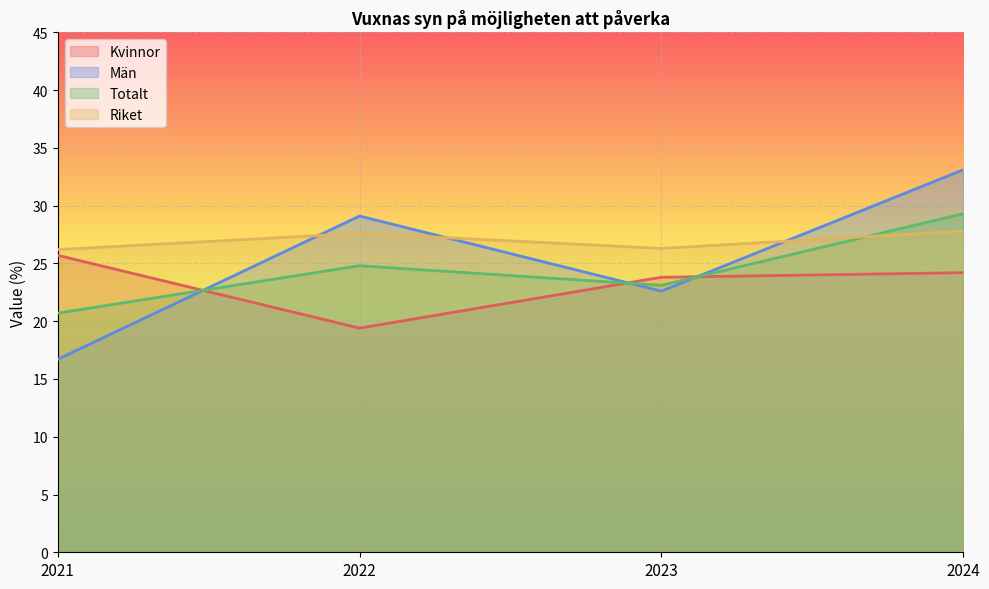

Count the Kvinnor values in the range 23 to 25.

2